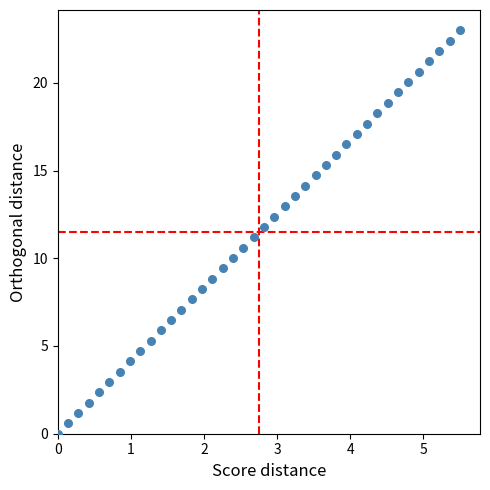

What is the range of Y values (max minus min)?

23.0